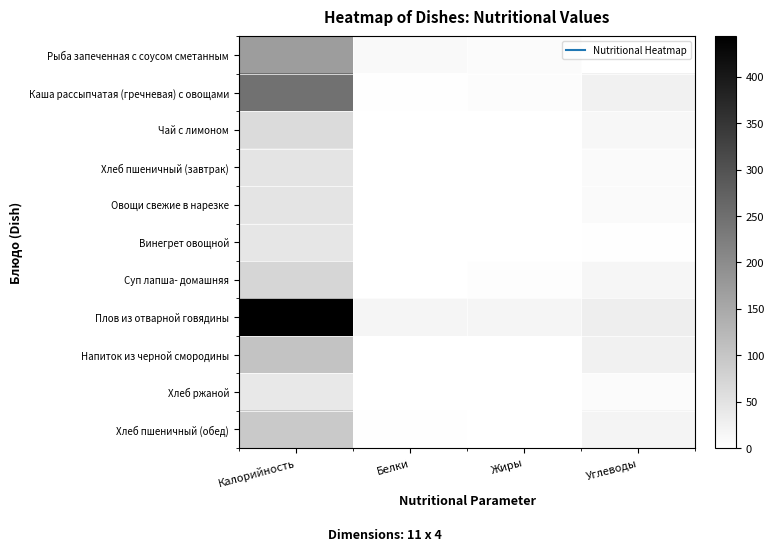

What is the total value across all series at Белки?

41.0